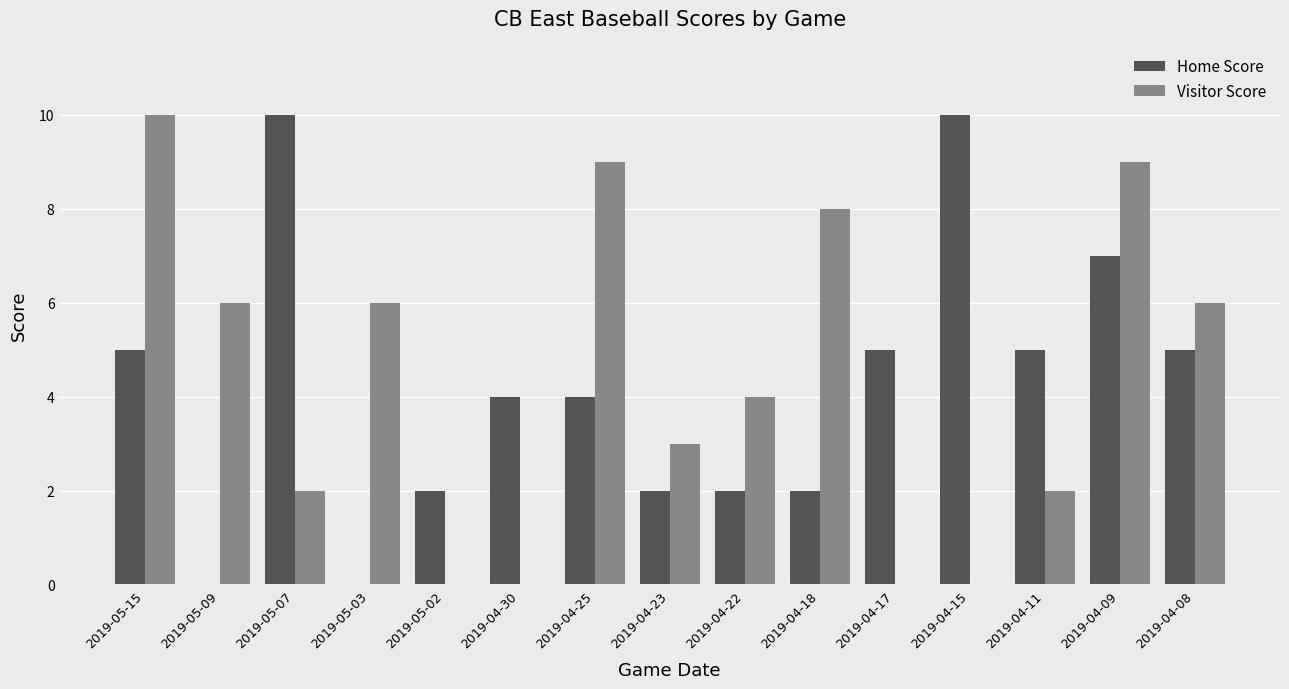

At which category is the sum across all series the highest?

2019-04-09